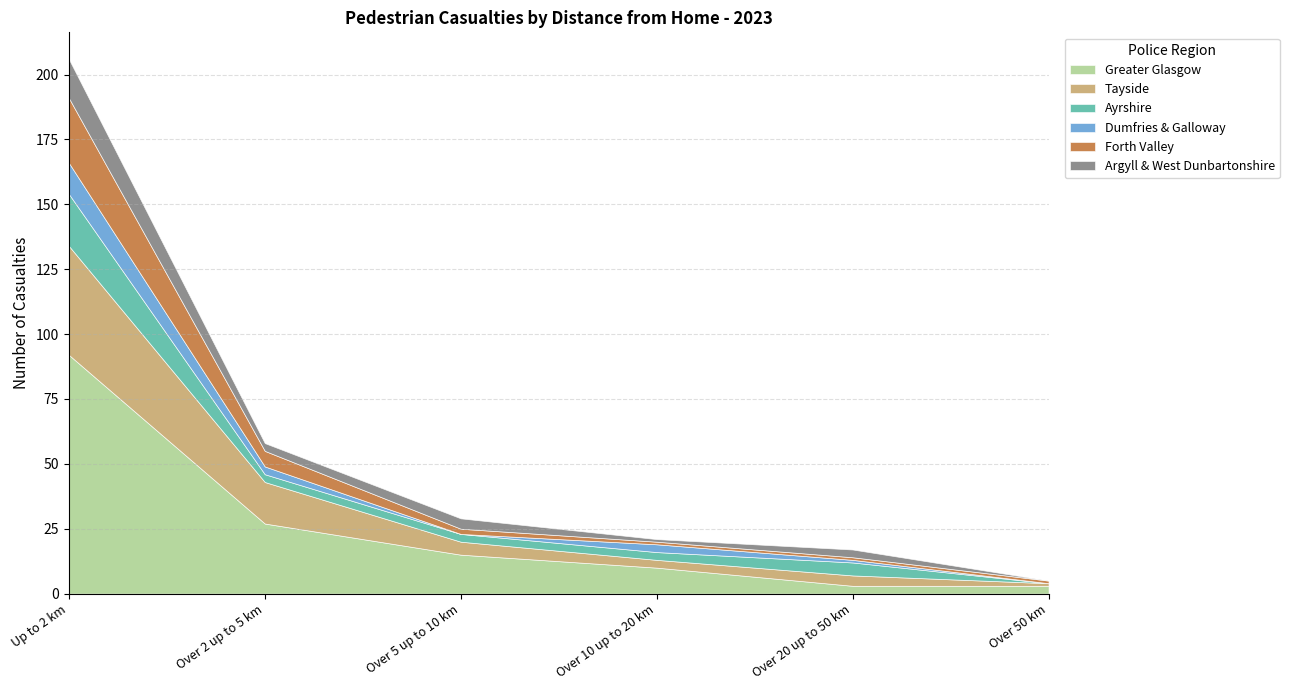

Does the chart have visible grid lines?

Yes